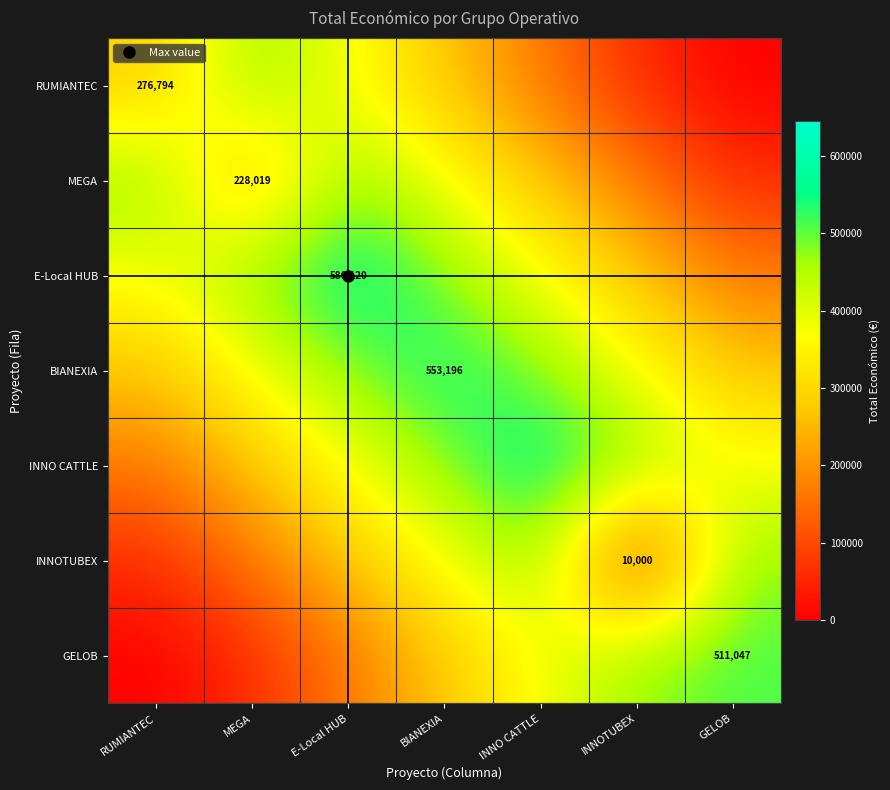

Is the value of INNO CATTLE at BIANEXIA greater than the value of BIANEXIA at INNOTUBEX?

Yes